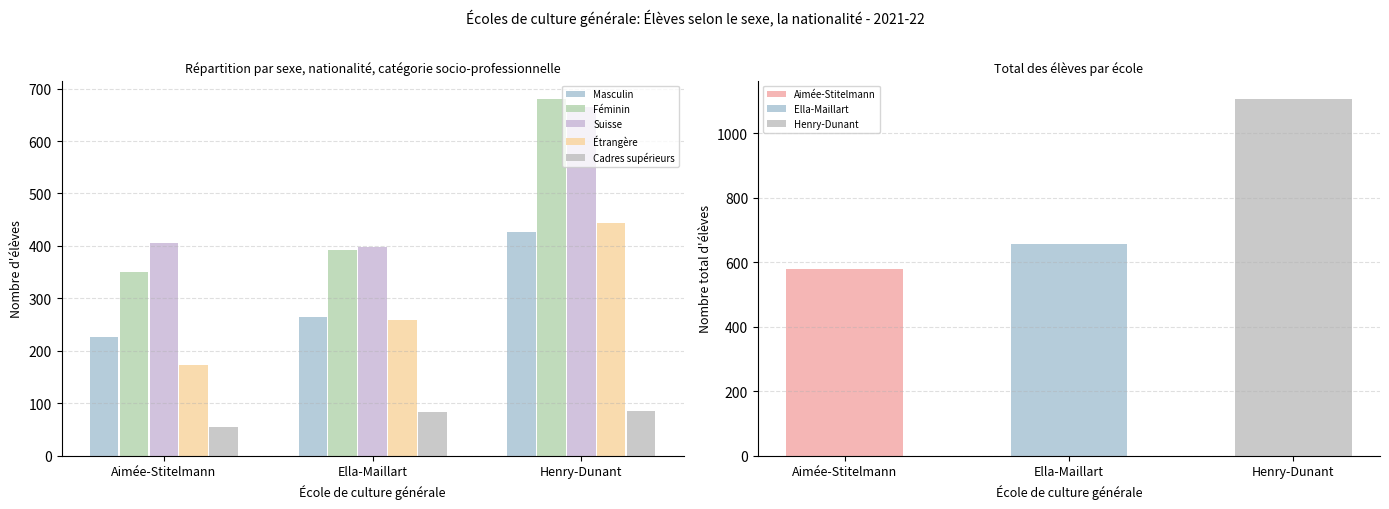

Between Ella-Maillart and Henry-Dunant, which series saw the biggest shift?

Féminin